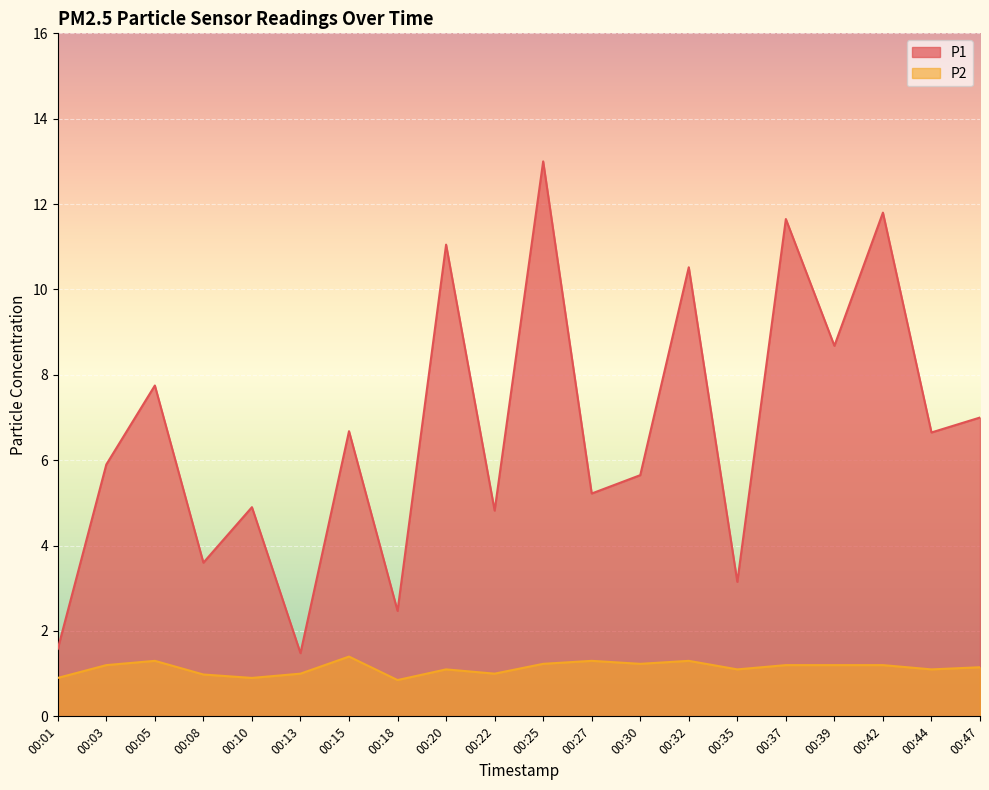

Reading left to right, list all the values displayed in this chart.

P1: 1.6	5.9	7.8	3.6	4.9	1.5	6.7	2.5	11.1	4.8	13.0	5.2	5.7	10.5	3.1	11.7	8.7	11.8	6.7	7.0
P2: 0.9	1.2	1.3	1.0	0.9	1.0	1.4	0.8	1.1	1.0	1.2	1.3	1.2	1.3	1.1	1.2	1.2	1.2	1.1	1.1